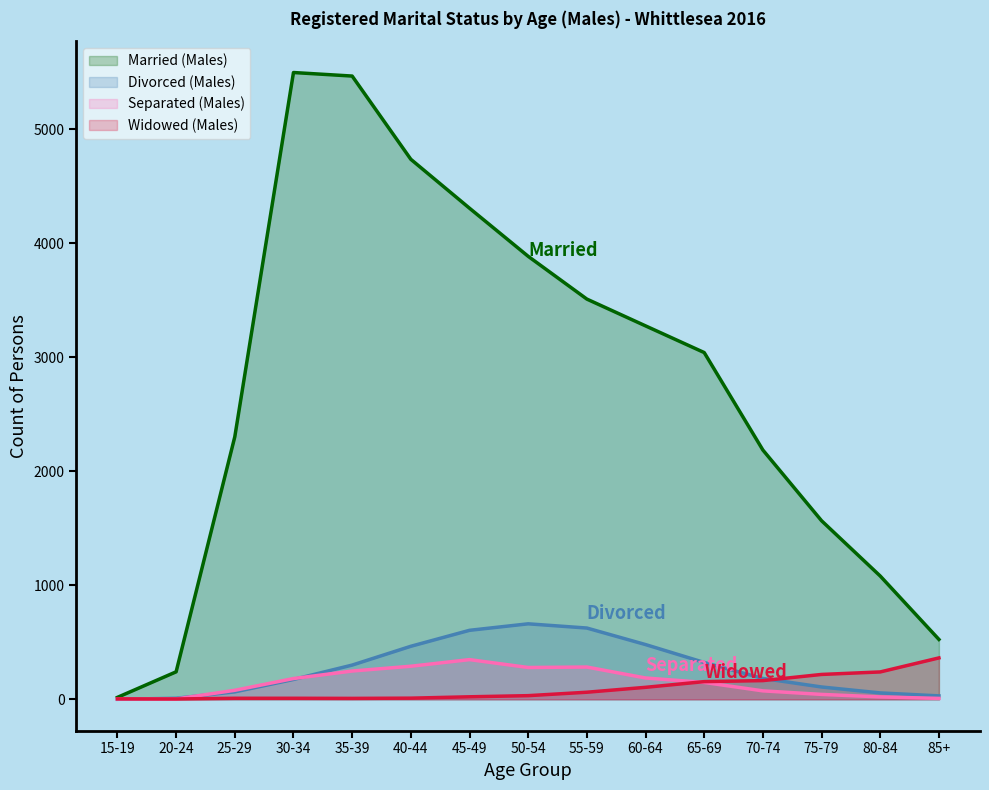

How many lines are shown in the chart?

4